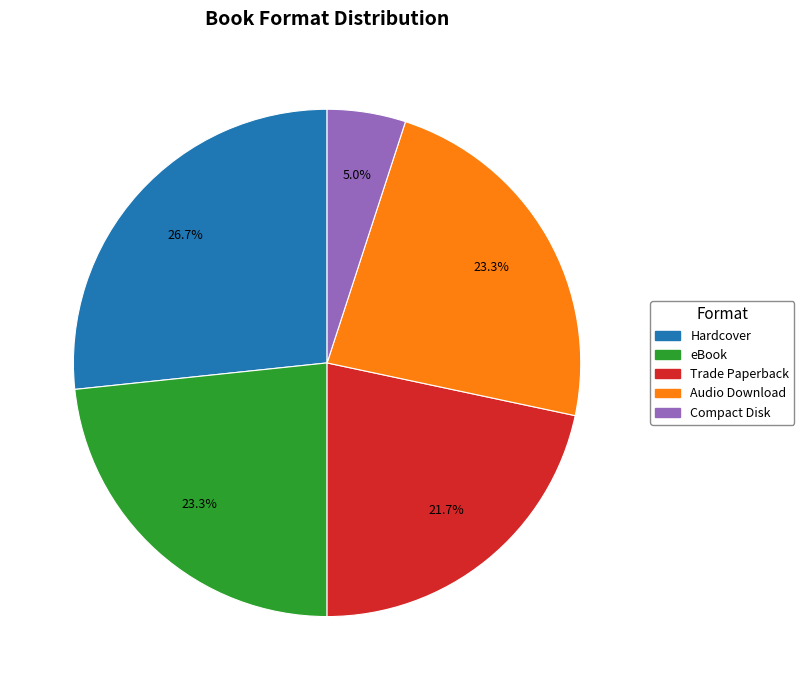

True or false: eBook accounts for 23% of the total.

True